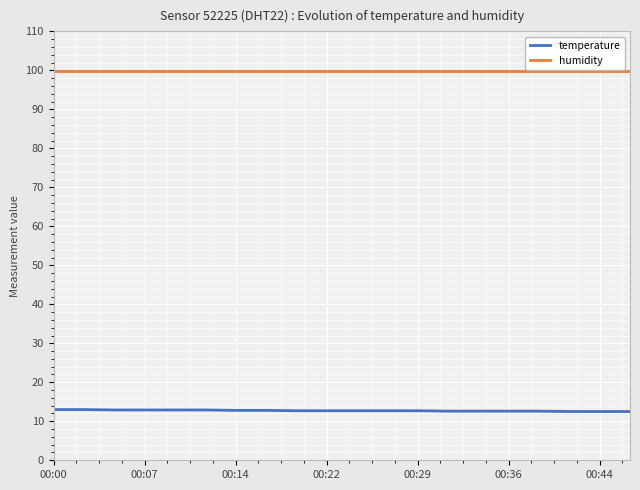

Count the number of categories in the chart.

20